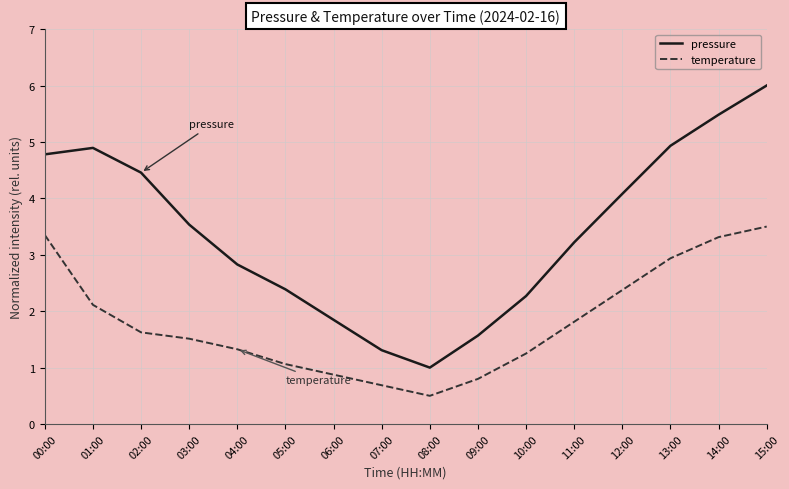

True or false: temperature has more than 2 interior local peaks.

False